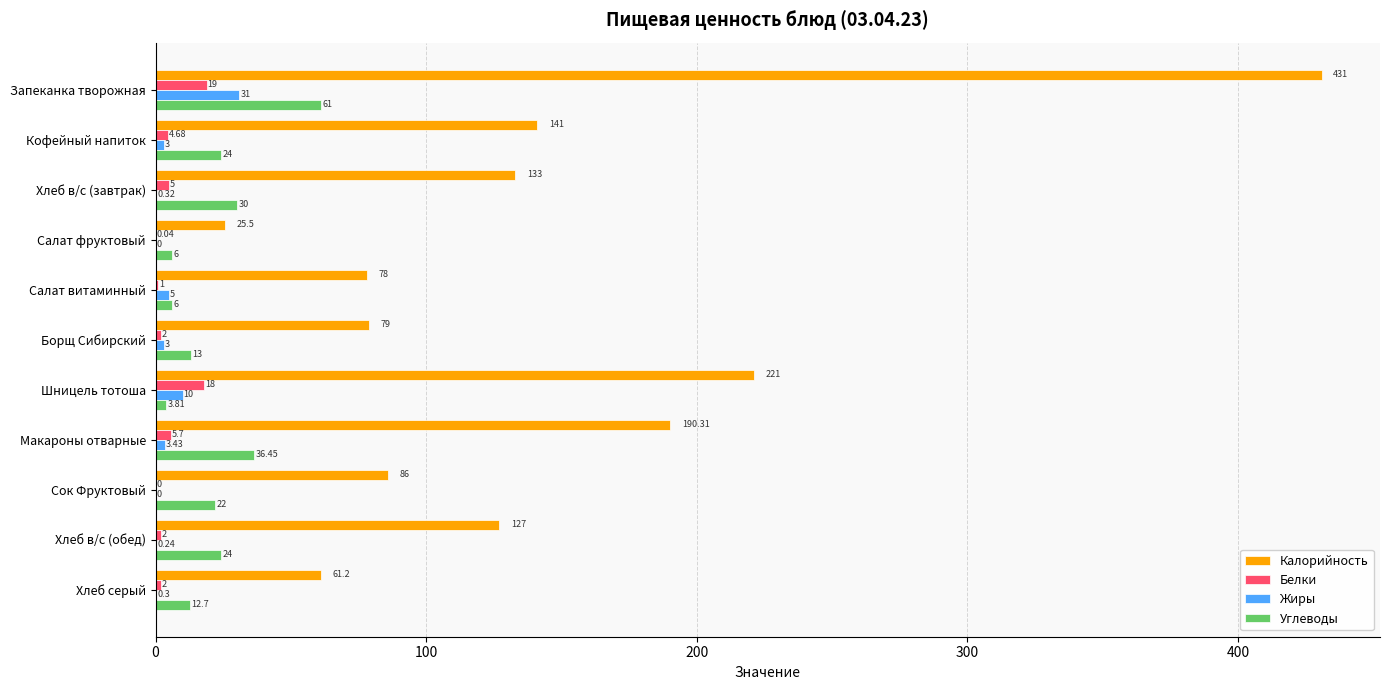

At which category does the chart reach its peak across all series?

Запеканка творожная